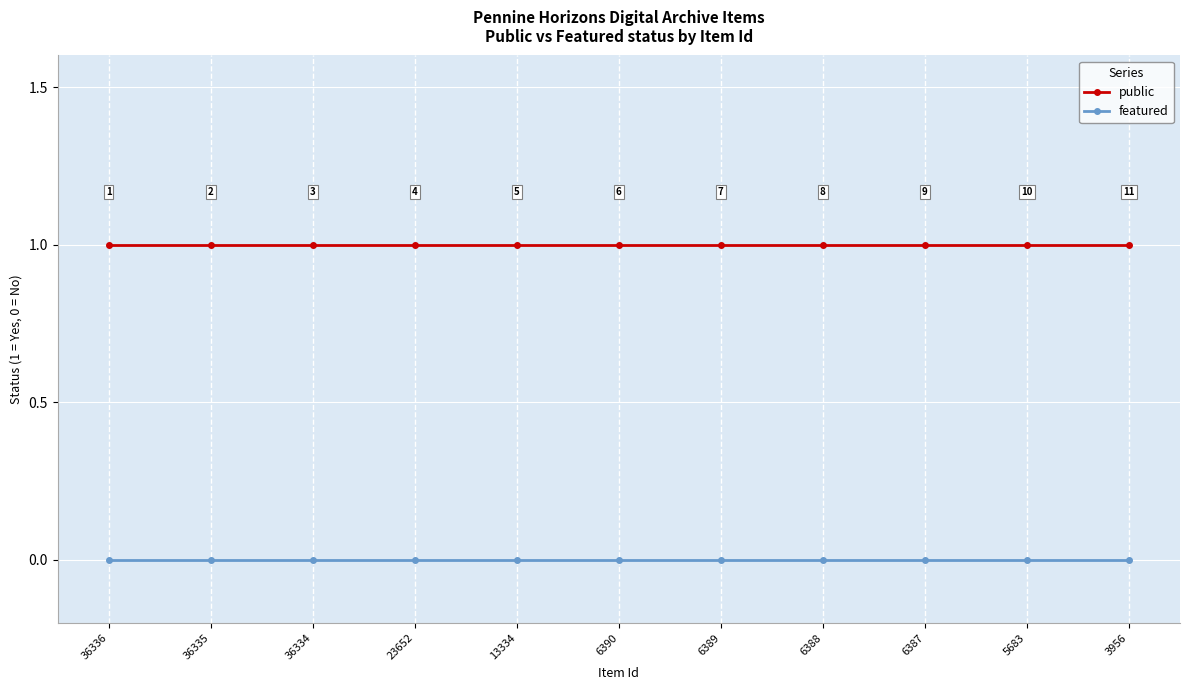

What is the value of the public point at the 10th from the left?

1